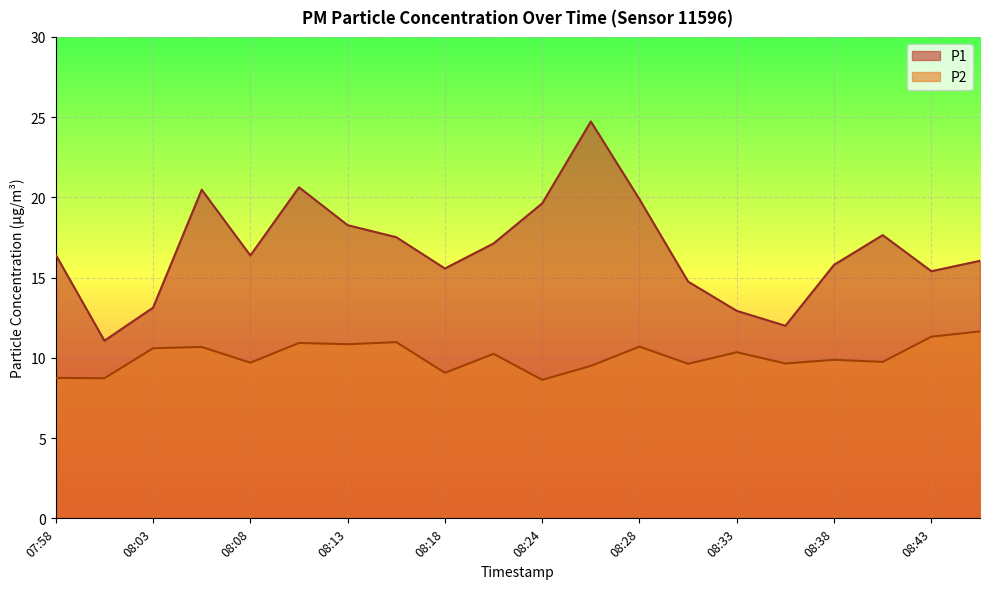

What is the smallest value displayed?

8.6